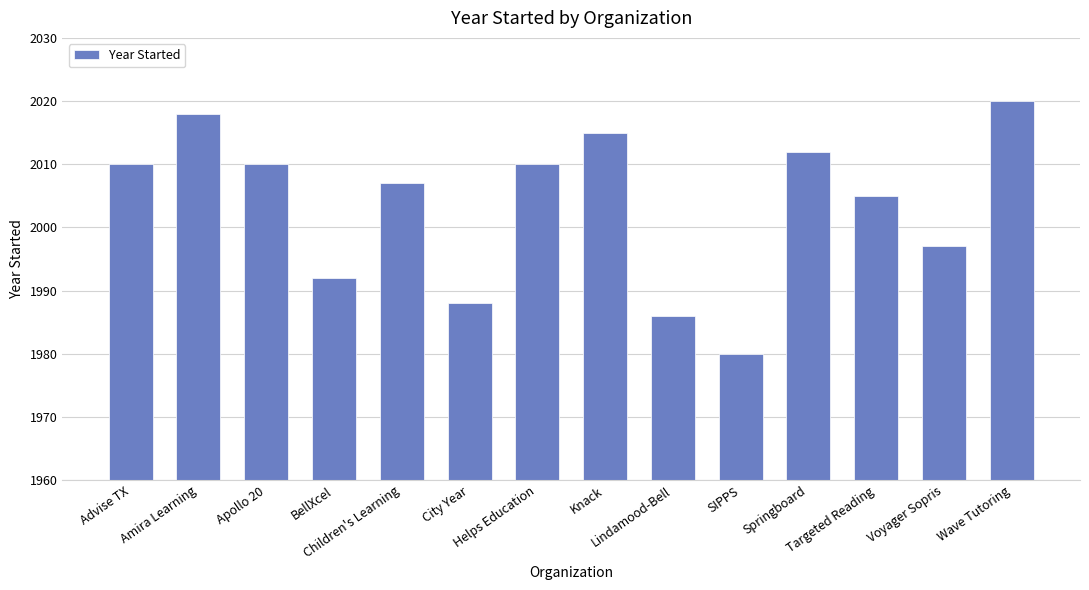

Which category has the highest value across all series?

Wave Tutoring